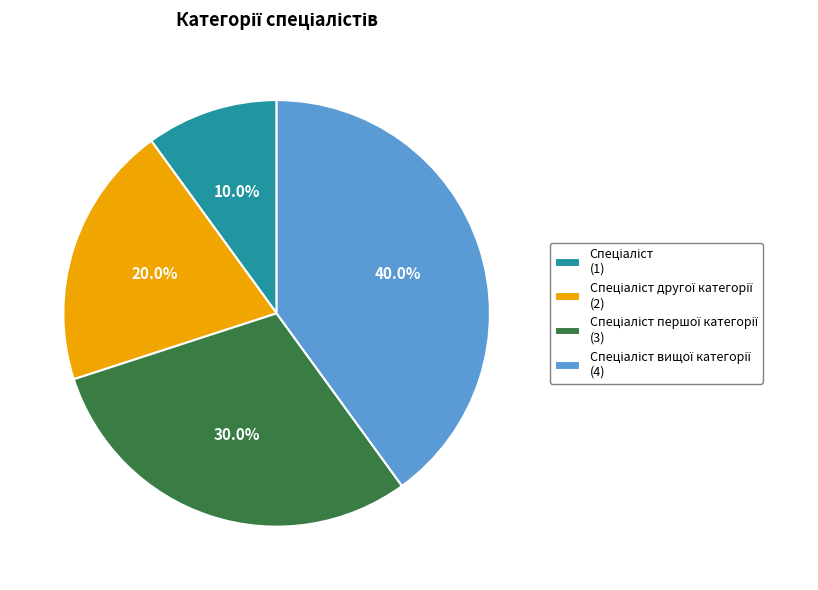

Does any single category account for the majority?

No